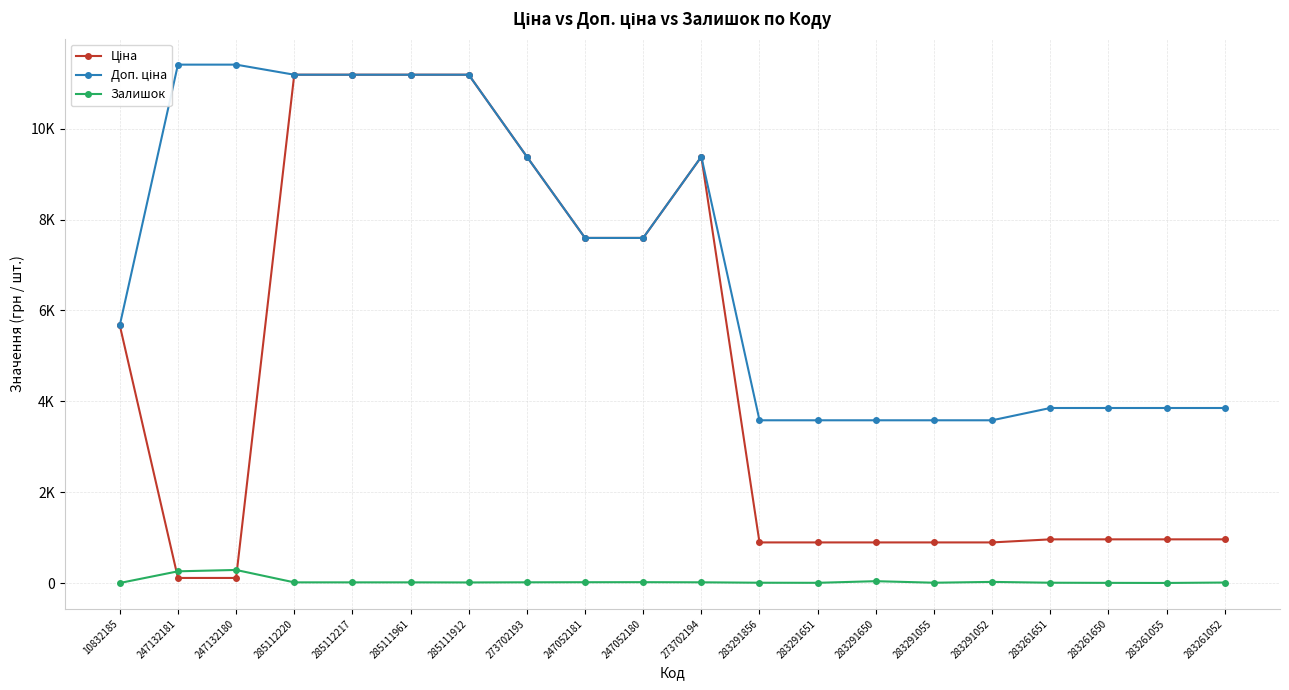

What are all the series names shown in the legend?

Ціна, Доп. ціна, Залишок